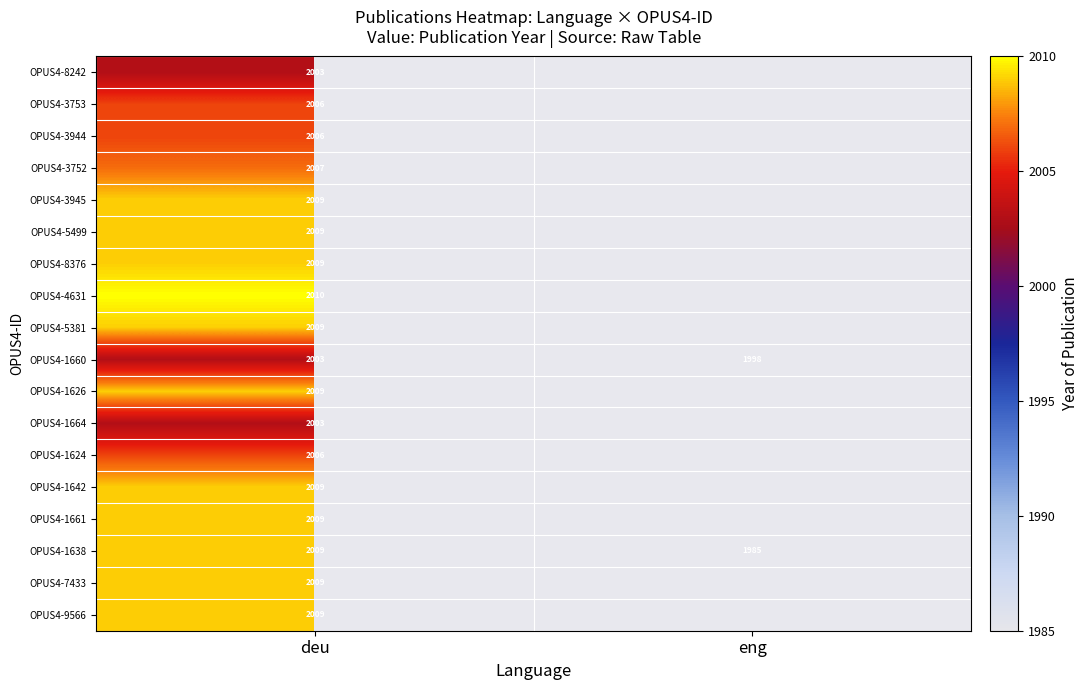

What is the total value across all series at deu?

36134